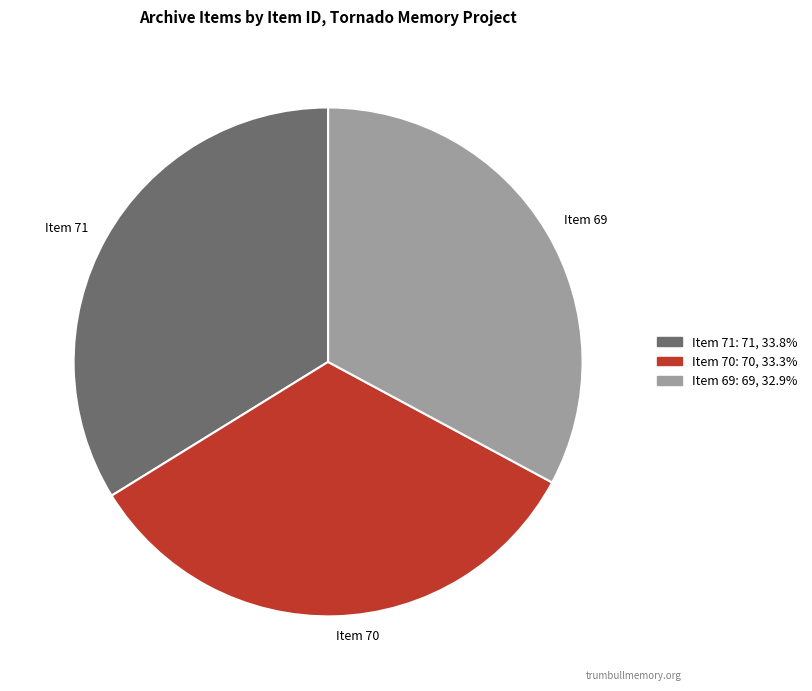

What is the ratio of the value at Item 70 to the value at Item 69?

1.0